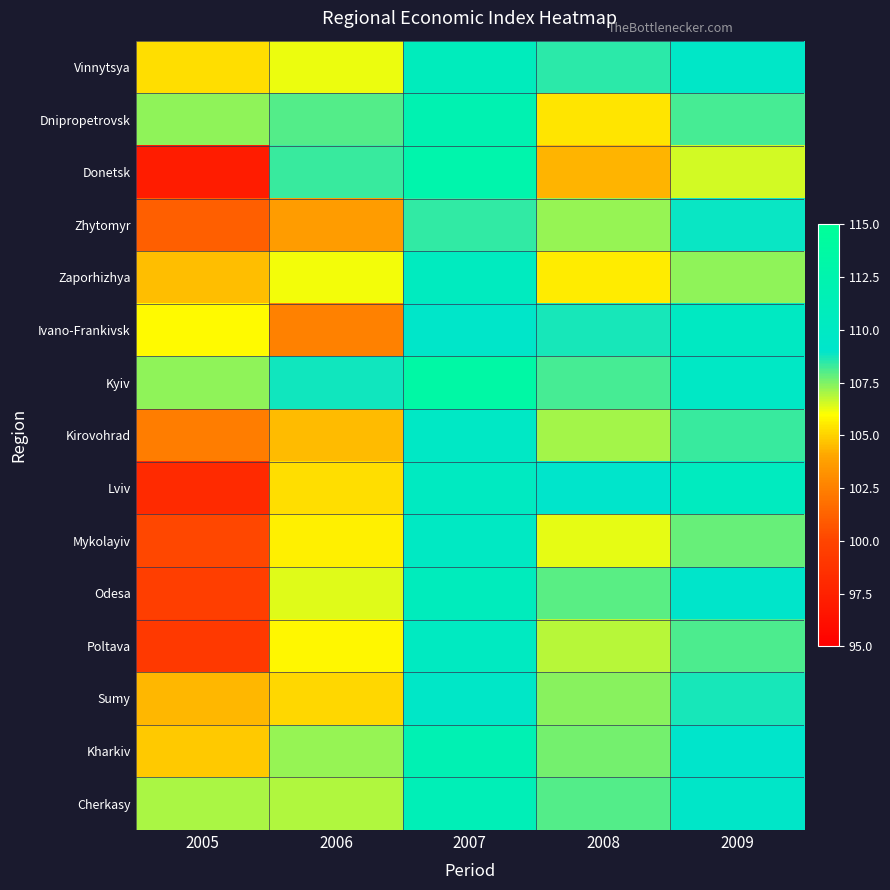

Count the number of categories in the chart.

5